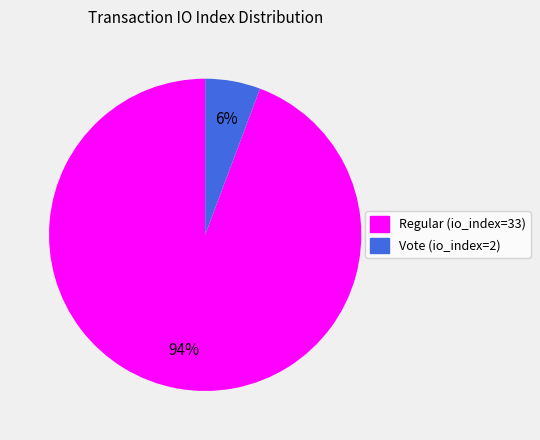

To the nearest percent, what percentage of the pie is Vote (io_index=2)?

6%